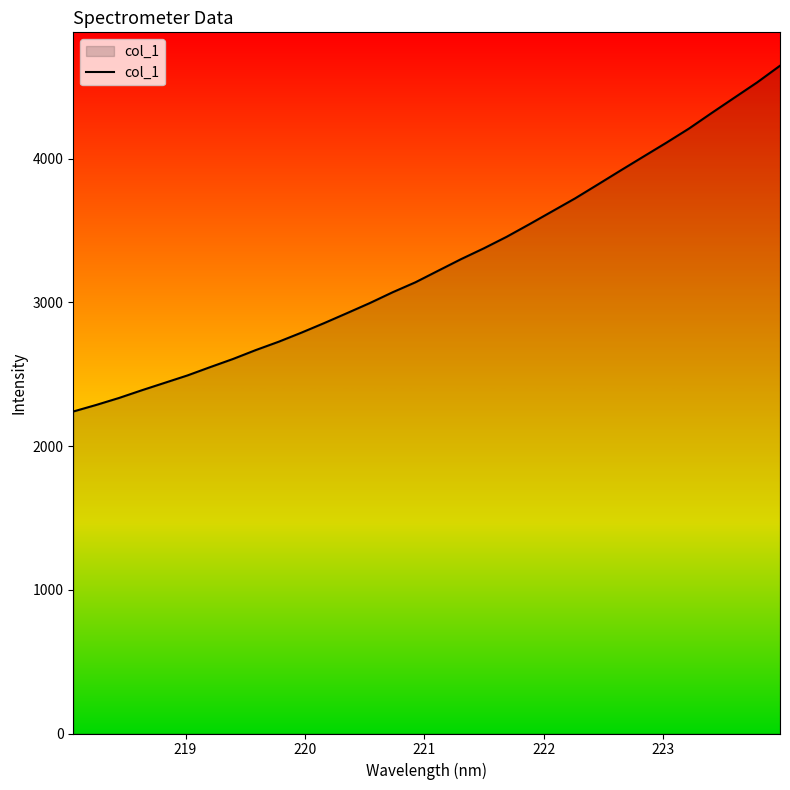

What is the maximum value shown in the chart?

4645.5